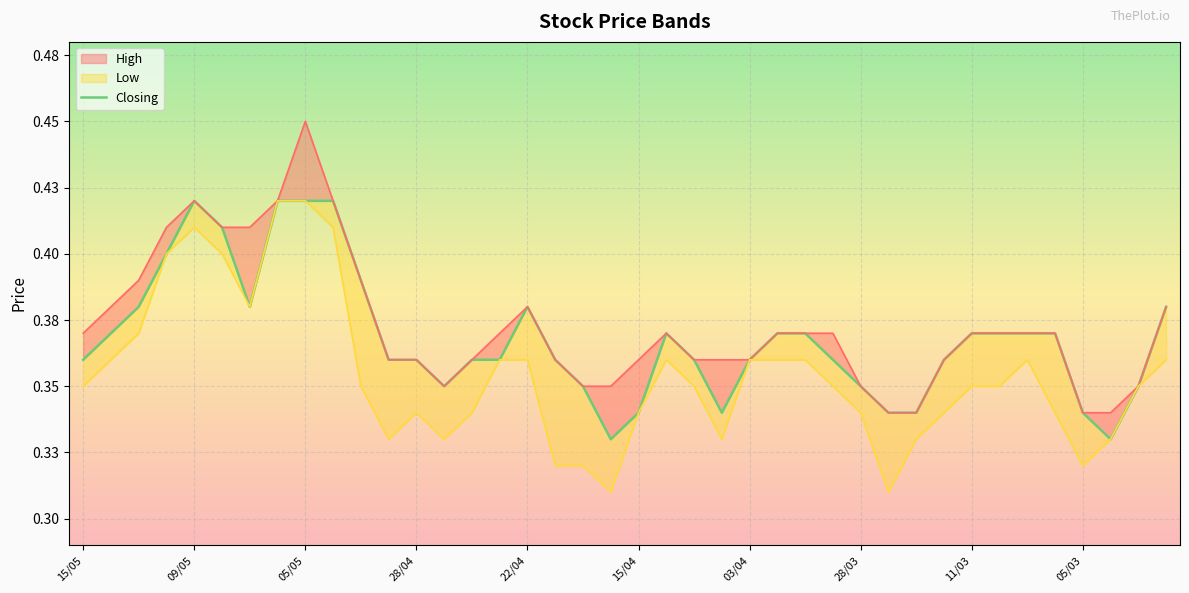

Reading right to left, what are all the values shown in this chart?

0.4	0.3	0.3	0.3	0.4	0.4	0.4	0.4	0.4	0.3	0.3	0.3	0.4	0.4	0.4	0.4	0.3	0.4	0.4	0.3	0.3	0.3	0.4	0.4	0.4	0.4	0.3	0.4	0.4	0.4	0.4	0.4	0.4	0.4	0.4	0.4	0.4	0.4	0.4	0.4